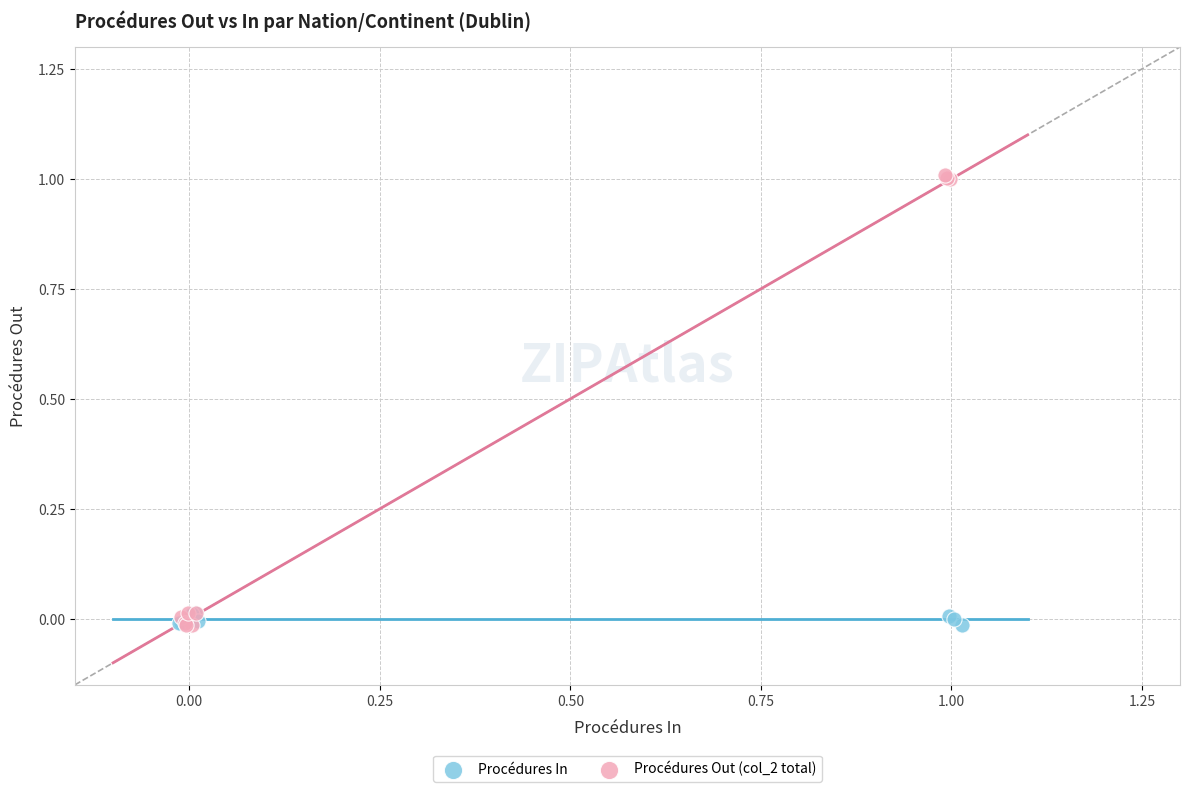

What are all the series names shown in the legend?

Procédures In, Procédures Out (col_2 total)